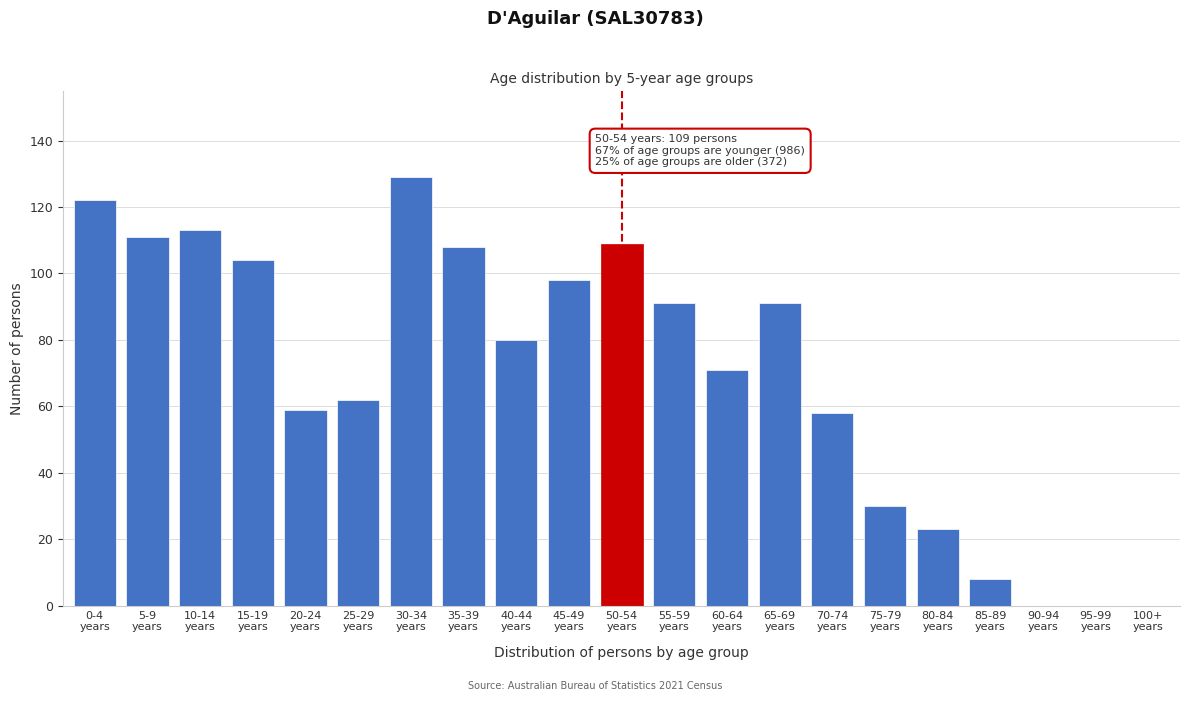

What is the greatest value displayed?

129